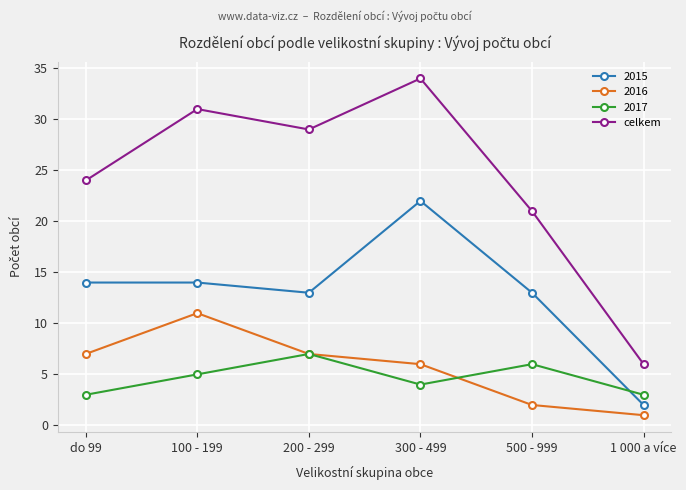

Count the number of categories in the chart.

6